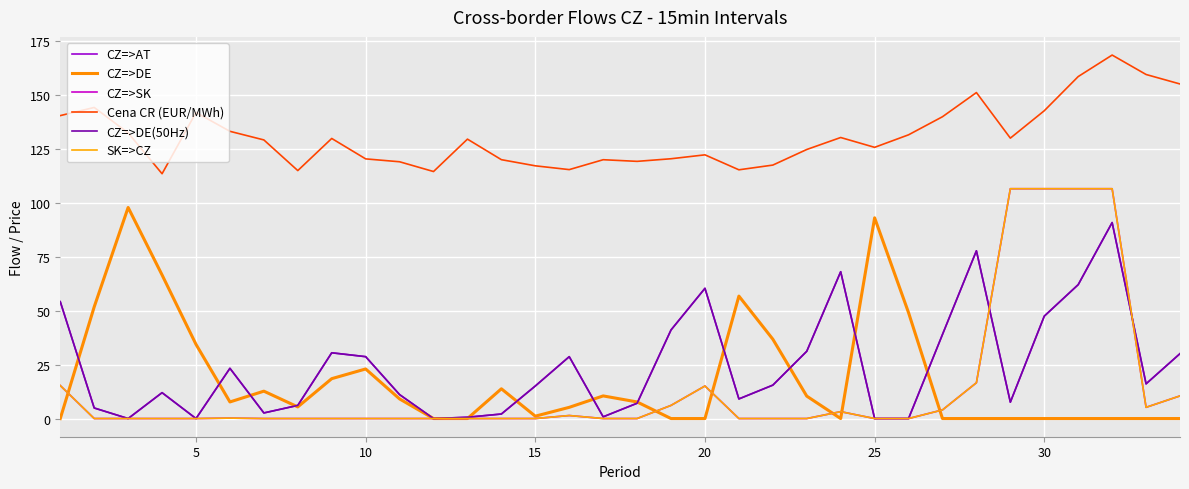

Is this an area chart (filled region under the line)?

No